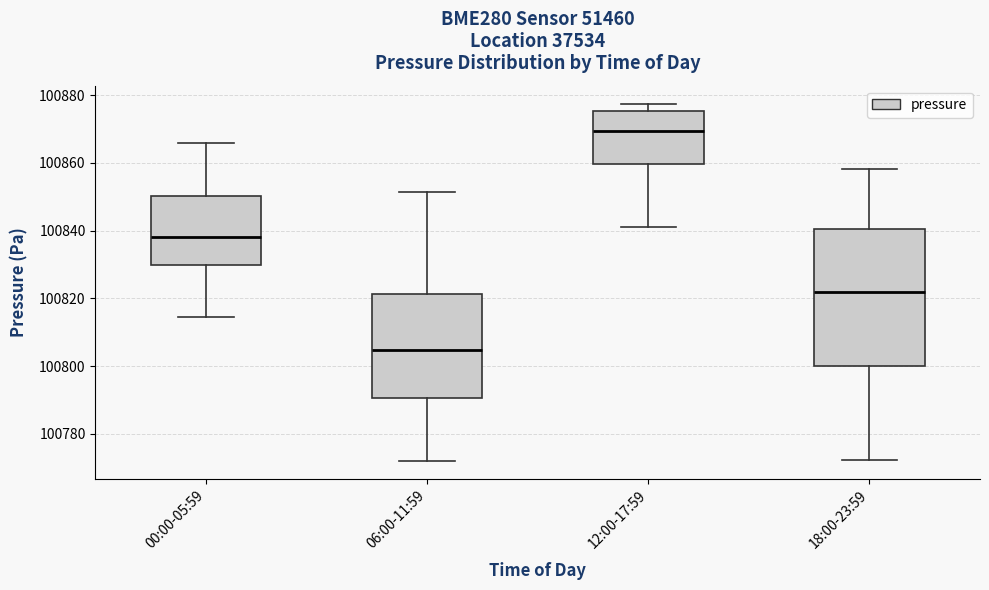

Reading left to right, transcribe this box plot: for each box, give where its median line is, the range the box spans, and where its two whiskers end, as read against the y-axis. The values are not printed on the chart, so give them approximately, as read against the axis.

00:00-05:59: median 100838, box 100830 to 100850, whiskers 100814 to 100866
06:00-11:59: median 100804, box 100790 to 100822, whiskers 100772 to 100852
12:00-17:59: median 100870, box 100860 to 100876, whiskers 100842 to 100878
18:00-23:59: median 100822, box 100800 to 100840, whiskers 100772 to 100858